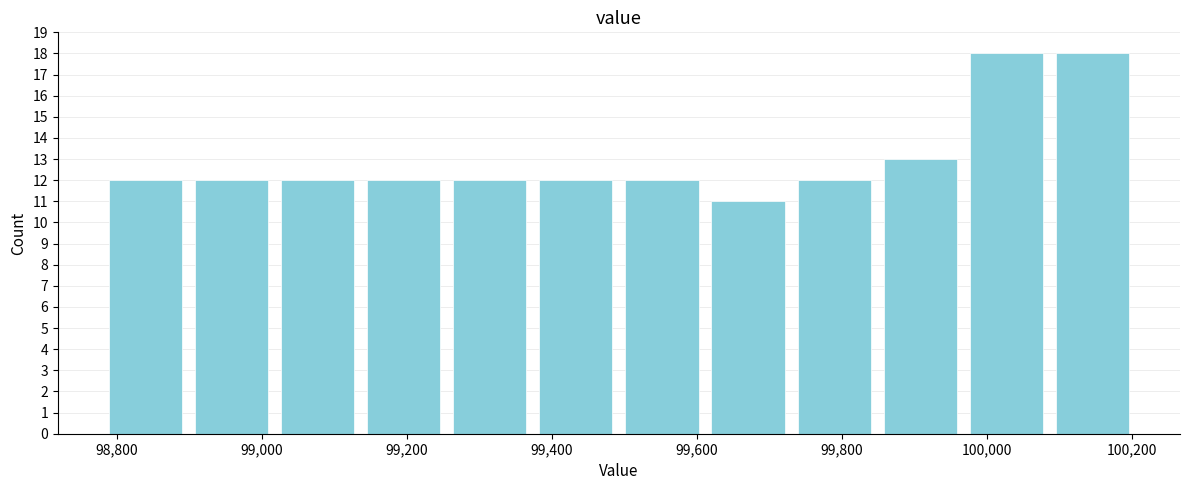

Reading left to right, list every bar in this chart as the range it spans on the x-axis followed by its height. Neither the bar edges nor the heights are printed on the chart, so give them approximately, as read against the axes.

98780 to 98900: 12
98900 to 99020: 12
99020 to 99140: 12
99140 to 99260: 12
99260 to 99380: 12
99380 to 99500: 12
99500 to 99620: 12
99620 to 99720: 11
99720 to 99840: 12
99840 to 99960: 13
99960 to 100080: 18
100080 to 100200: 18